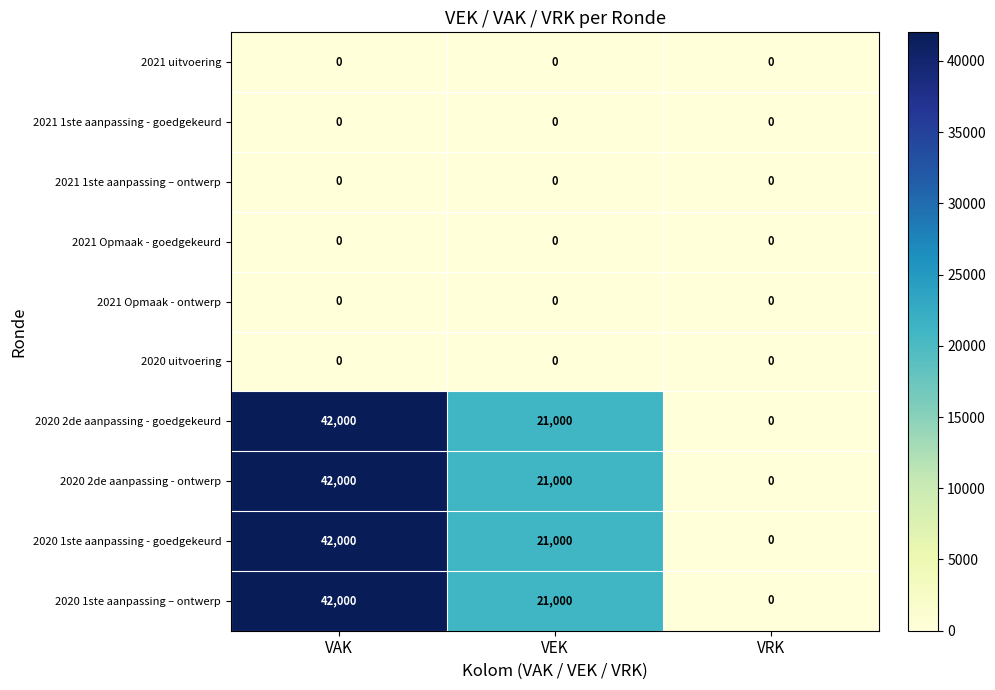

Reading left to right, what are all the values shown in this chart?

2021 uitvoering: 0	0	0
2021 1ste aanpassing - goedgekeurd: 0	0	0
2021 1ste aanpassing – ontwerp: 0	0	0
2021 Opmaak - goedgekeurd: 0	0	0
2021 Opmaak - ontwerp: 0	0	0
2020 uitvoering: 0	0	0
2020 2de aanpassing - goedgekeurd: 42000	21000	0
2020 2de aanpassing - ontwerp: 42000	21000	0
2020 1ste aanpassing - goedgekeurd: 42000	21000	0
2020 1ste aanpassing – ontwerp: 42000	21000	0